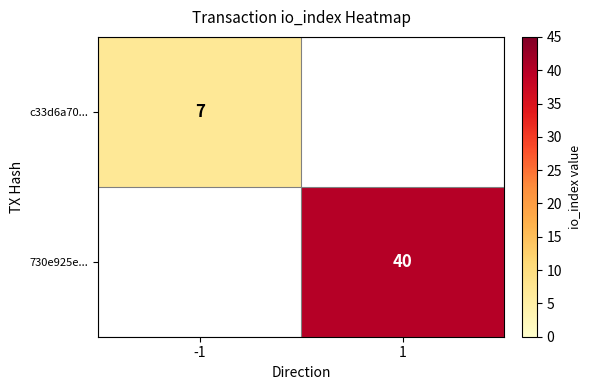

The c33d6a70... series shows 7 at -1. True or false?

True